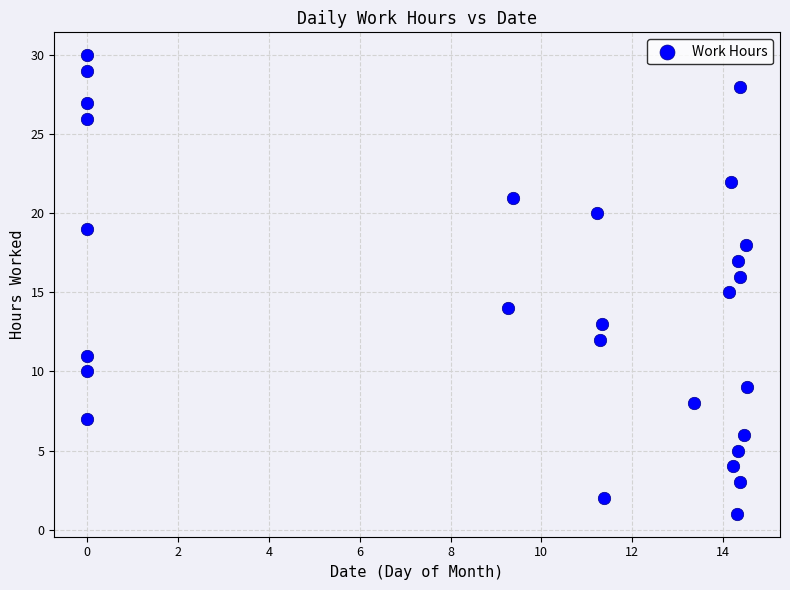

What is the range of Y values (max minus min)?

29